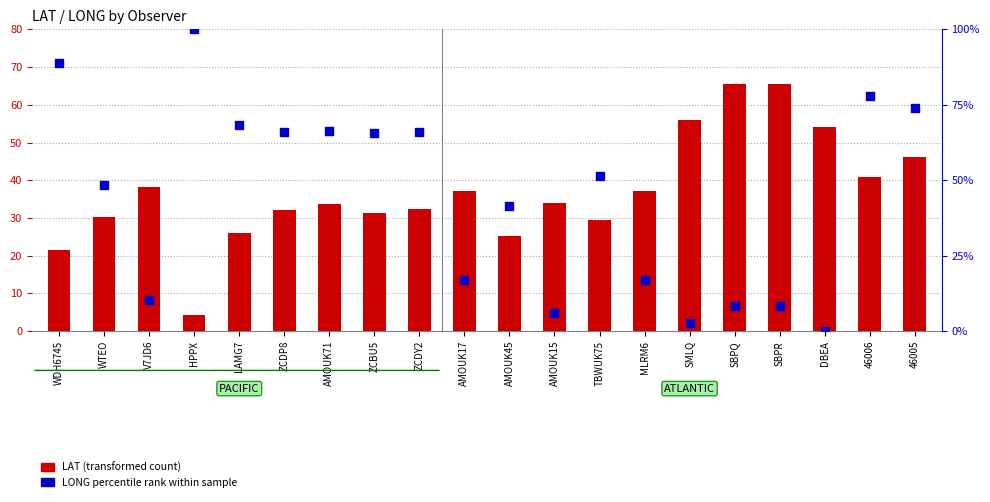

Which series reaches the minimum Y coordinate?

LONG pct rank within sample